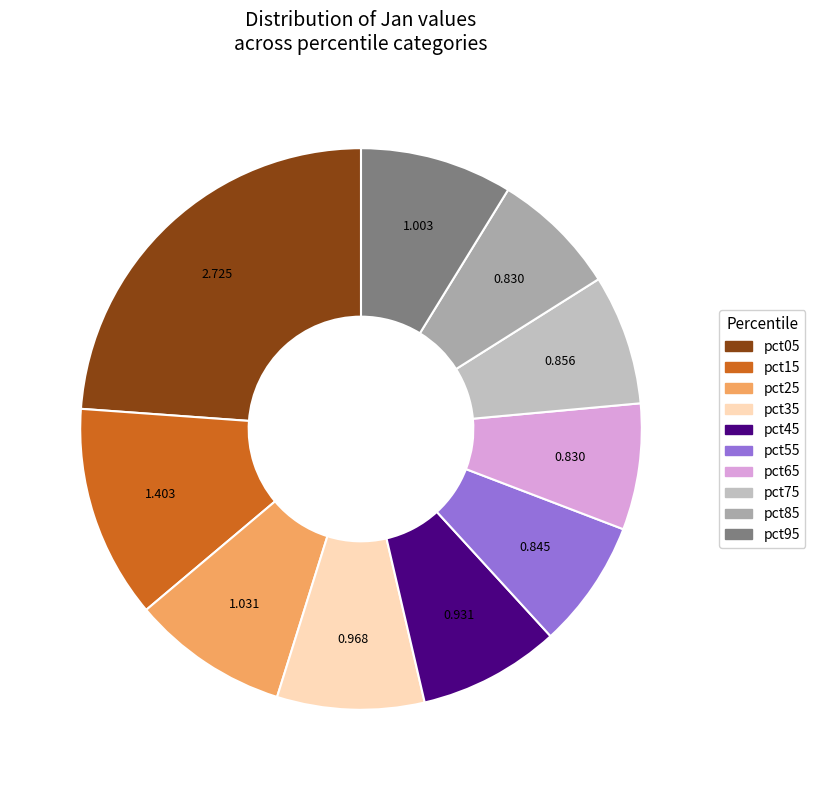

Combined, do pct05 and pct65 account for over 50%?

No